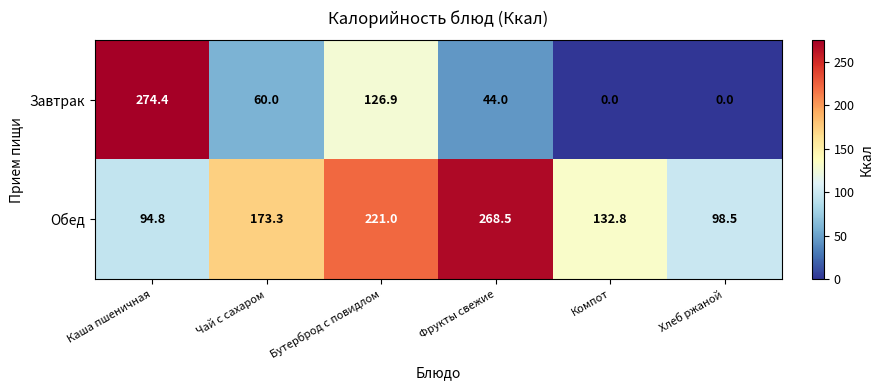

How many data points does each series have?

6